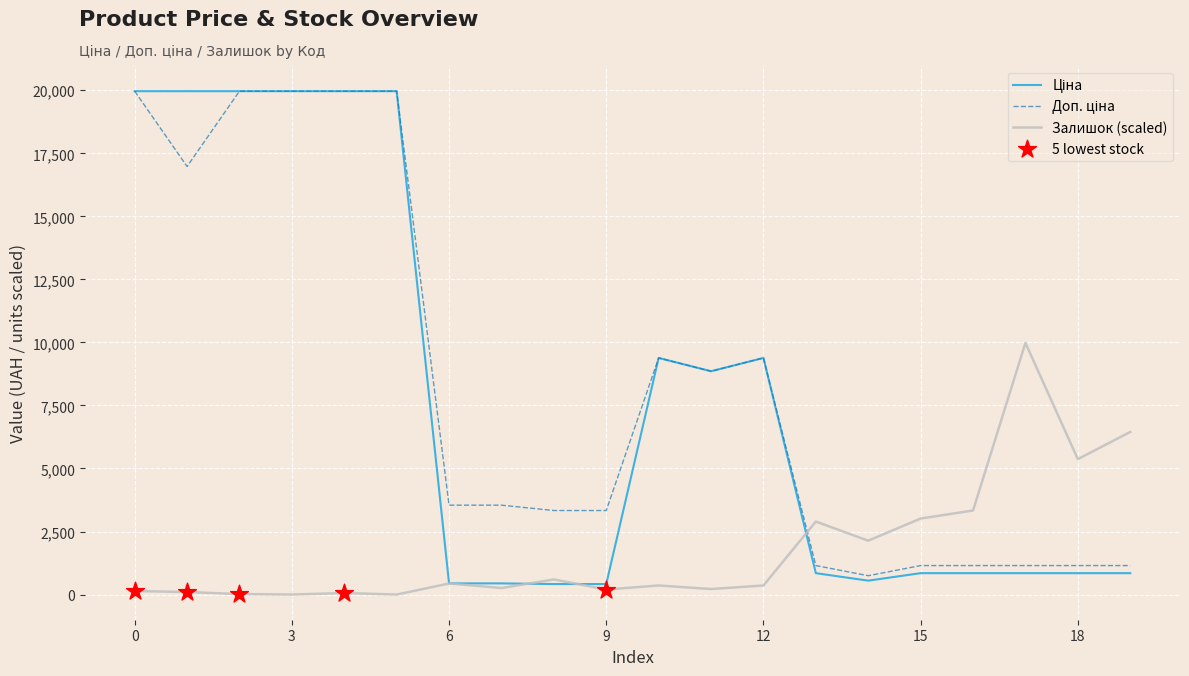

How many lines are shown in the chart?

3